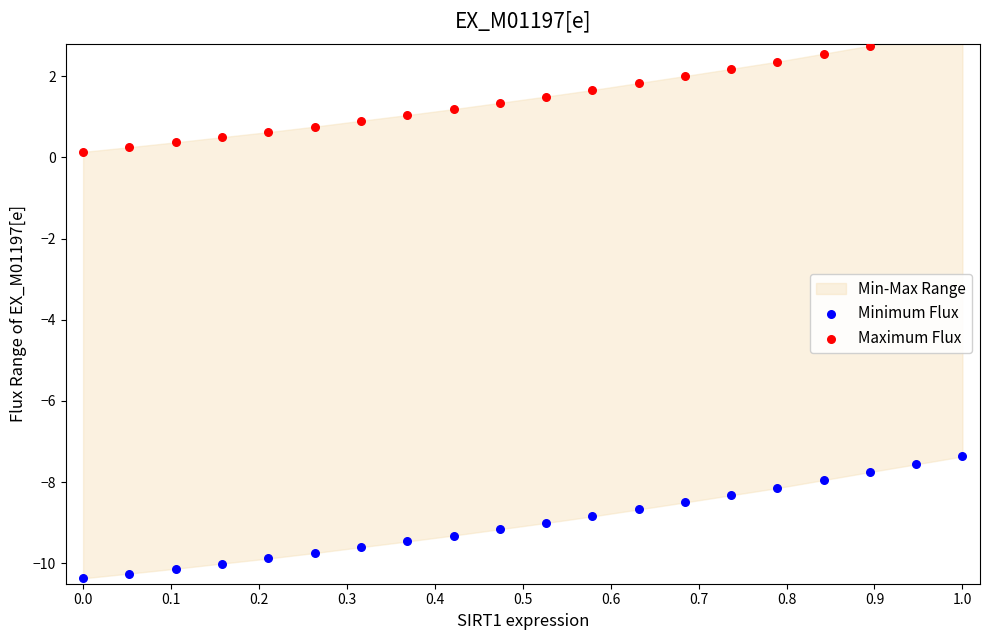

Which series contains the lowest Y value?

Minimum Flux